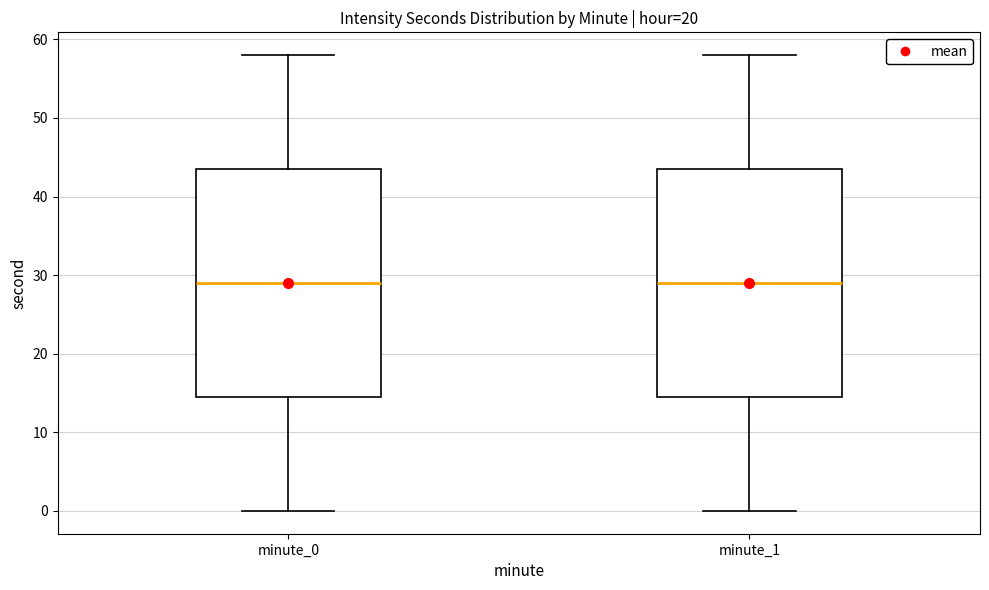

Reading left to right, read every box against the y-axis: the position of its median line, the range the box covers, and the ends of its whiskers. The values are not printed on the chart, so give them approximately, as read against the axis.

minute_0: median 29, box 15 to 44, whiskers 0 to 58
minute_1: median 29, box 15 to 44, whiskers 0 to 58